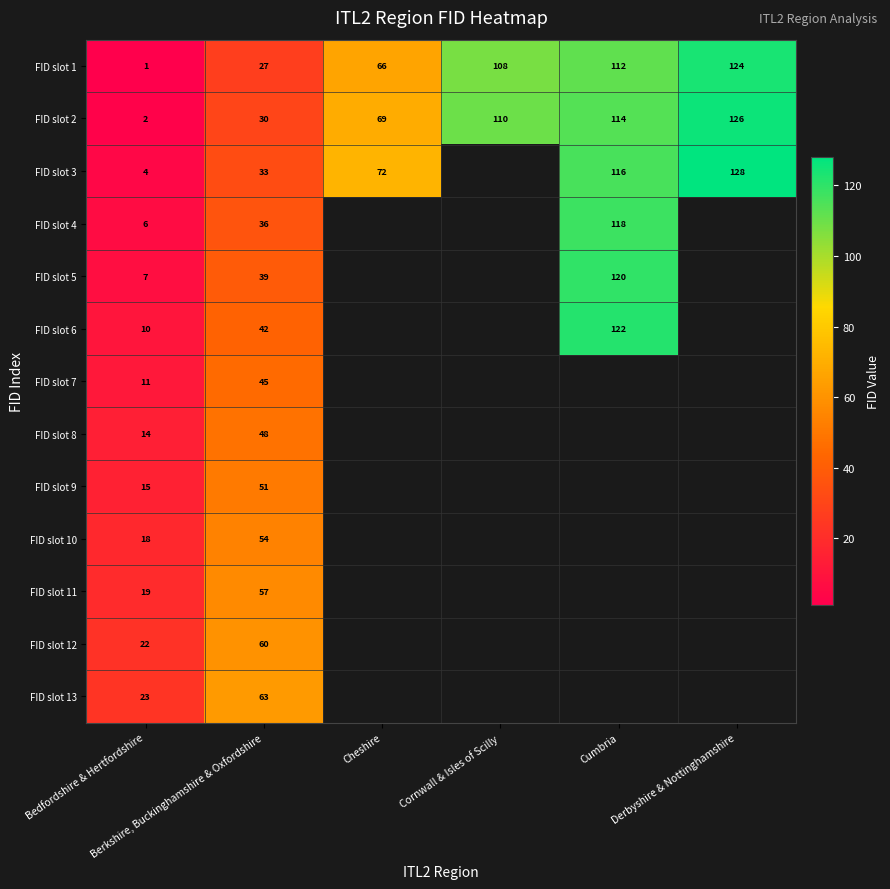

Rank the series by their maximum value, from highest to lowest.

FID slot 3, FID slot 2, FID slot 1, FID slot 6, FID slot 5, FID slot 4, FID slot 13, FID slot 12, FID slot 11, FID slot 10, FID slot 9, FID slot 8, FID slot 7